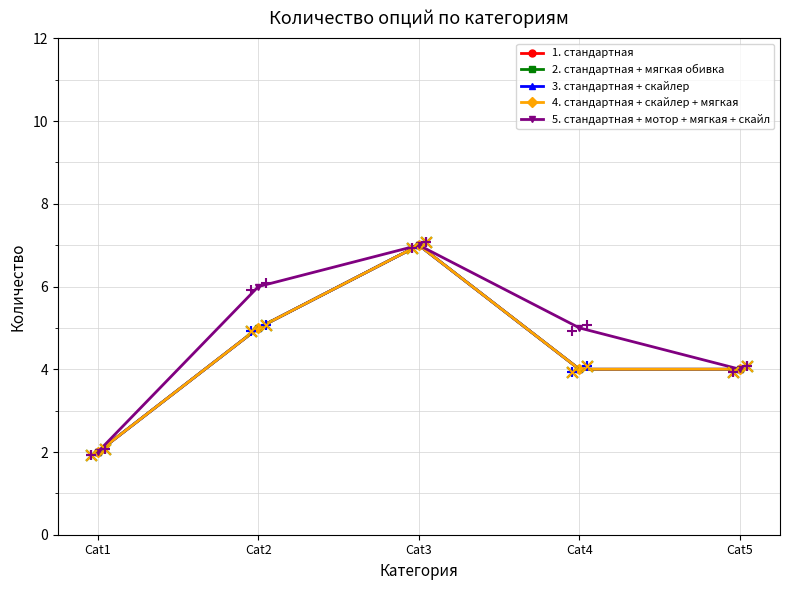

What are all the series names shown in the legend?

1. стандартная, 2. стандартная + мягкая обивка, 3. стандартная + скайлер, 4. стандартная + скайлер + мягкая, 5. стандартная + мотор + мягкая + скайл